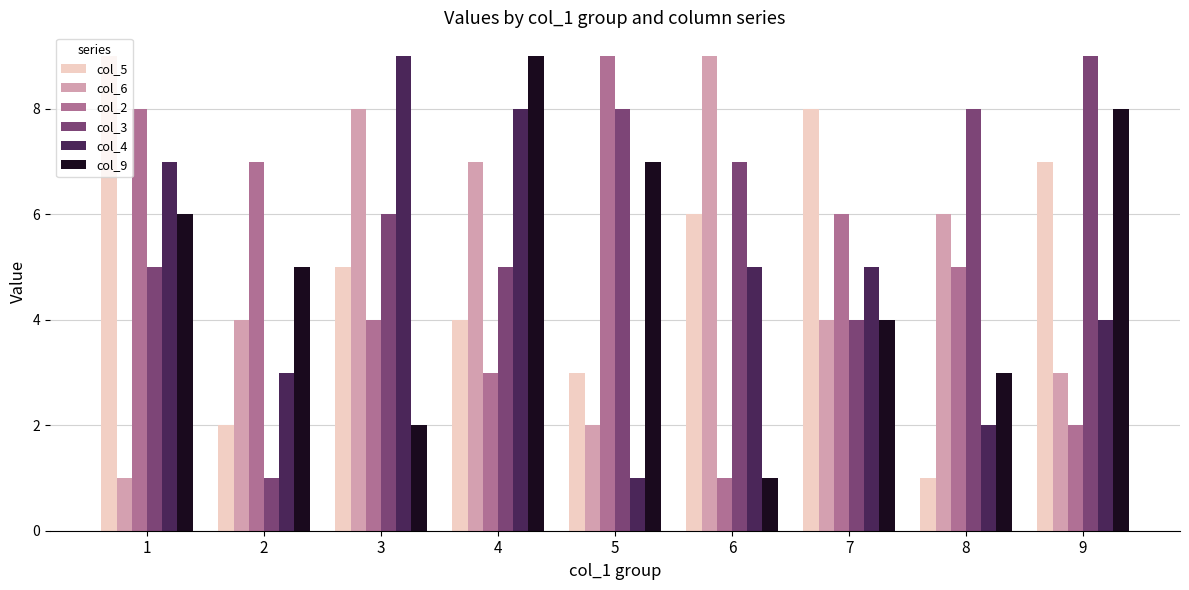

What are all the series names shown in the legend?

col_5, col_6, col_2, col_3, col_4, col_9